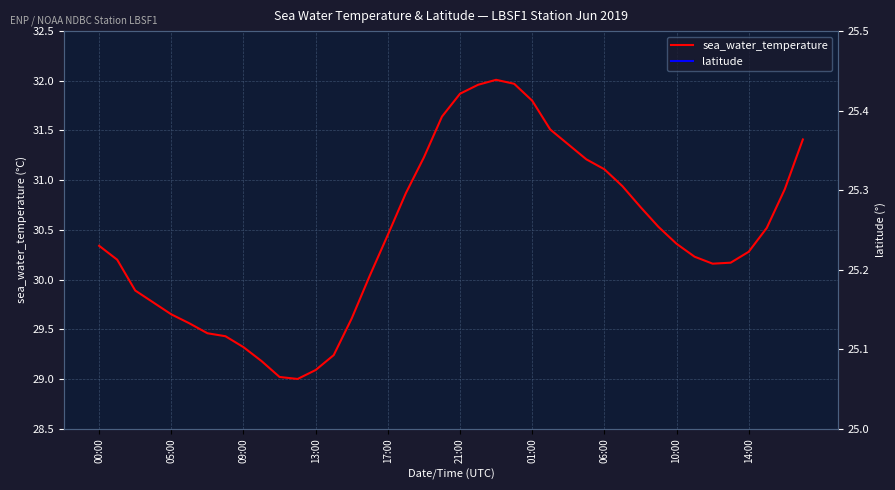

True or false: sea_water_temperature and latitude intersect in this chart.

False